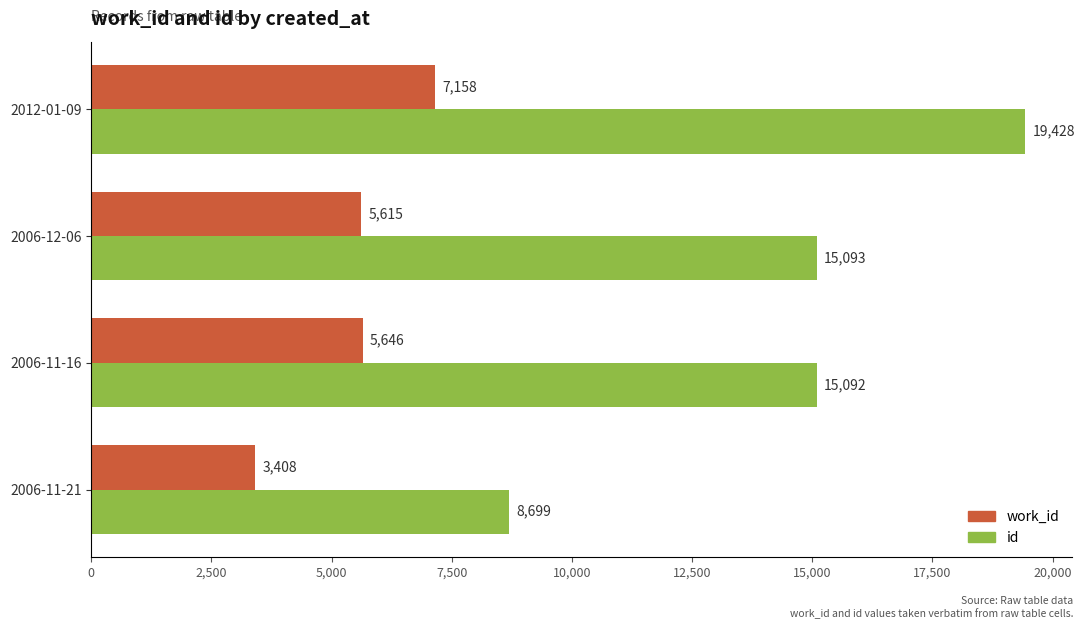

At which category is the sum across all series the highest?

2012-01-09